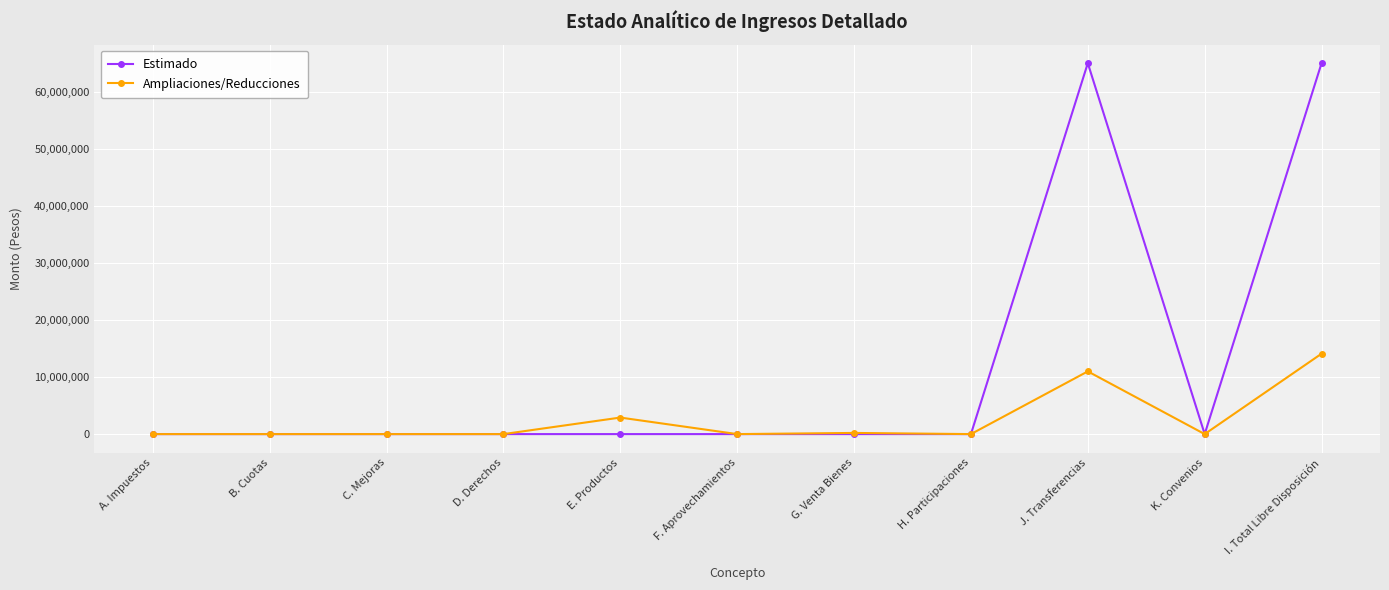

What is the maximum value for Estimado?

65052716.0